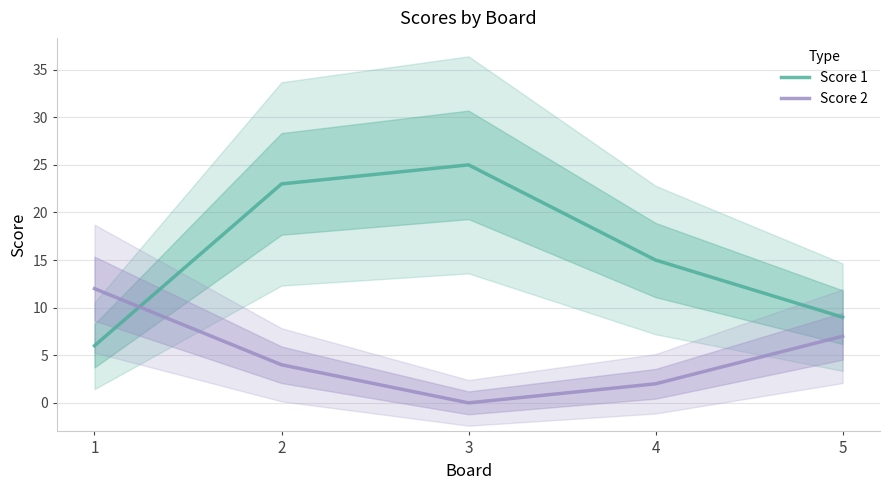

Is it true that Score 2 equals 4 at 2?

True